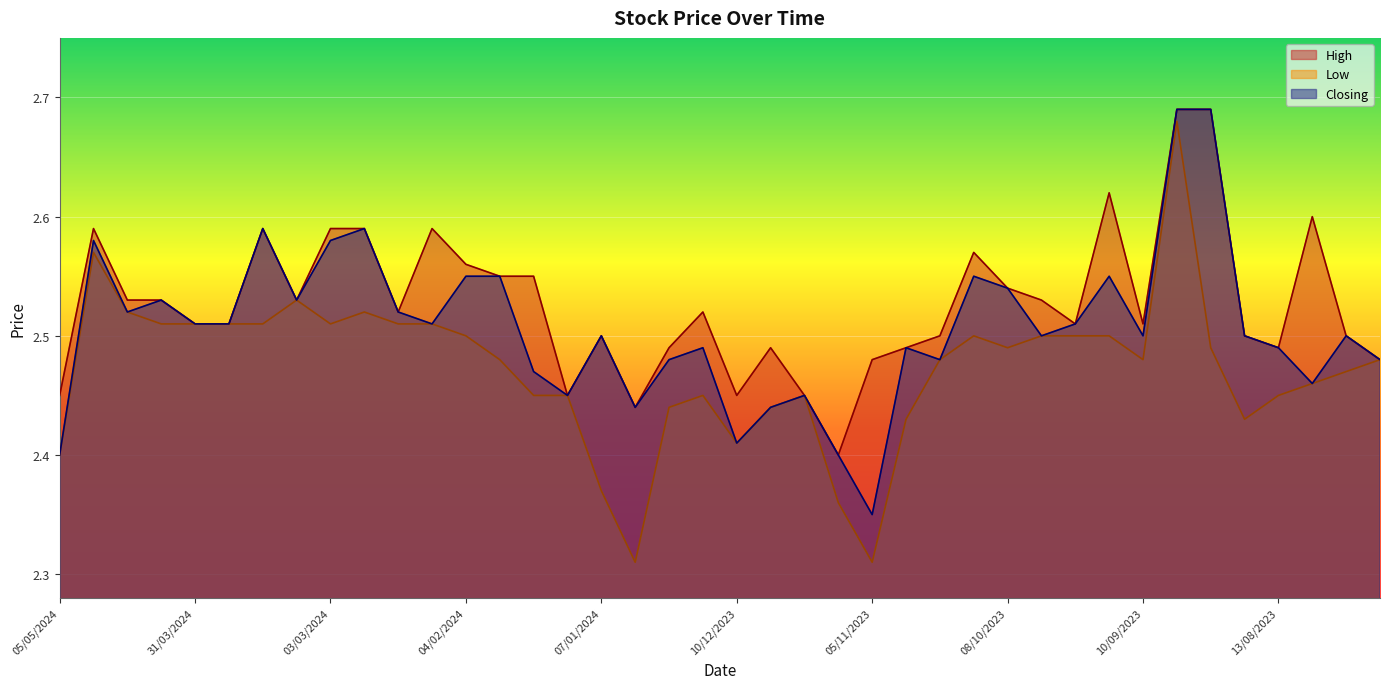

Between 17/03/2024 and 18/02/2024, which series saw the biggest shift?

High